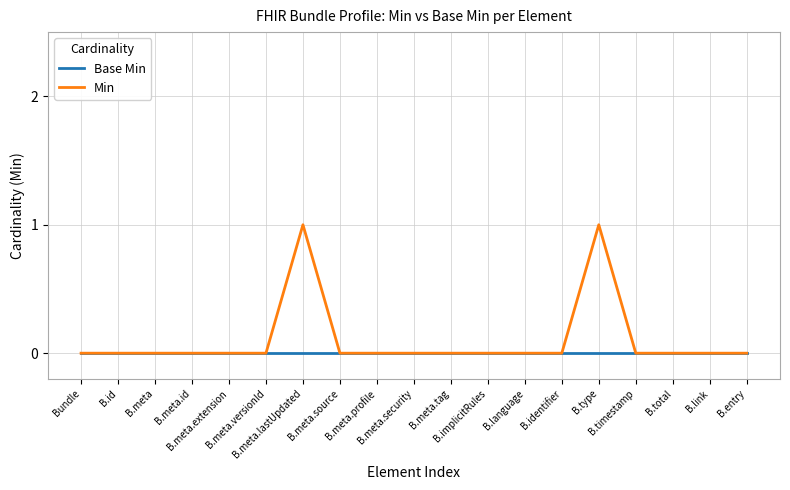

Does the chart have visible grid lines?

Yes